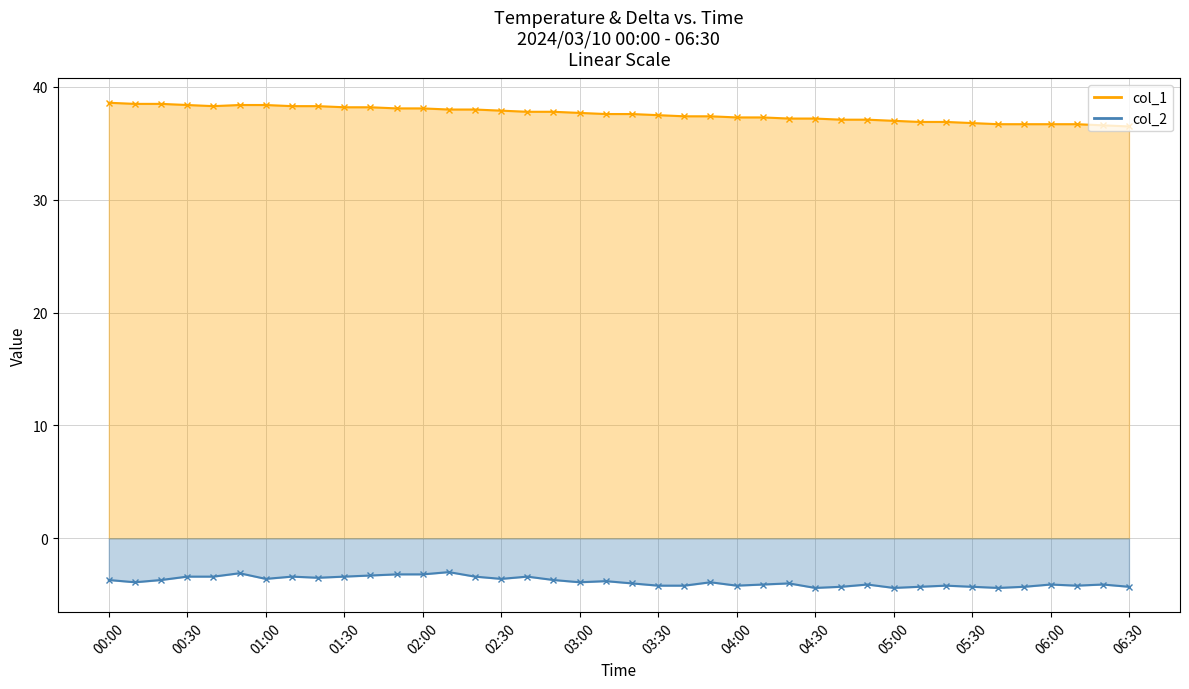

What is the difference between the second highest and minimum values in the col_2 series?

1.3